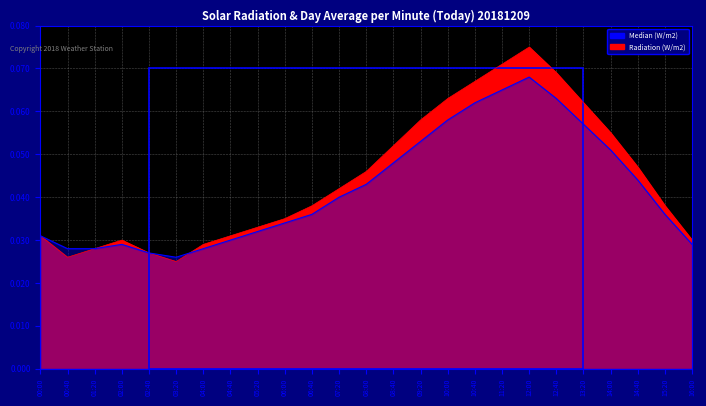

True or false: Median (W/m2) has more than 2 points higher than both neighbors.

False